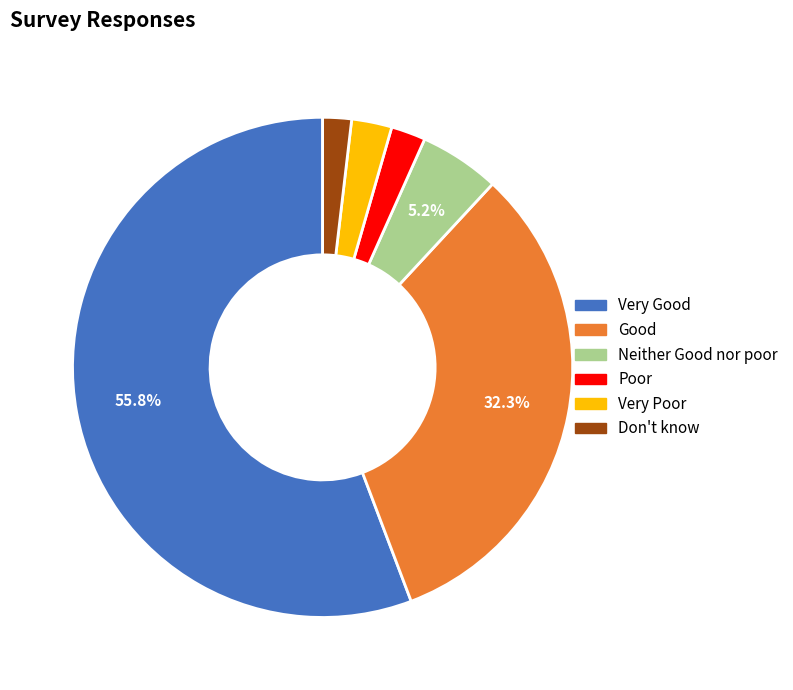

How many segments does this pie chart have?

6